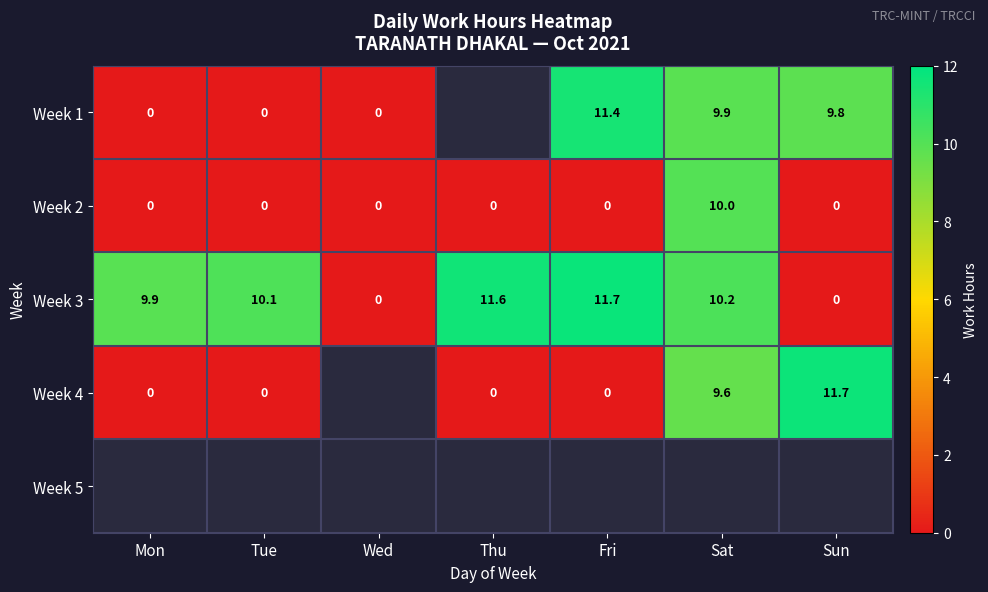

At which category is the sum across all series the highest?

Sat